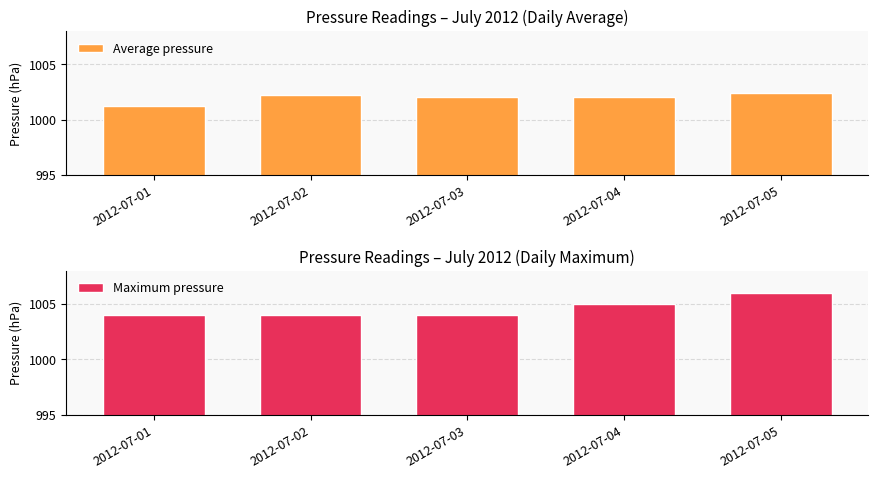

Reading right to left, what are all the values shown in this chart?

Average pressure: 1002.4	1002.1	1002.1	1002.2	1001.2
Maximum pressure: 1006.0	1005.0	1004.0	1004.0	1004.0